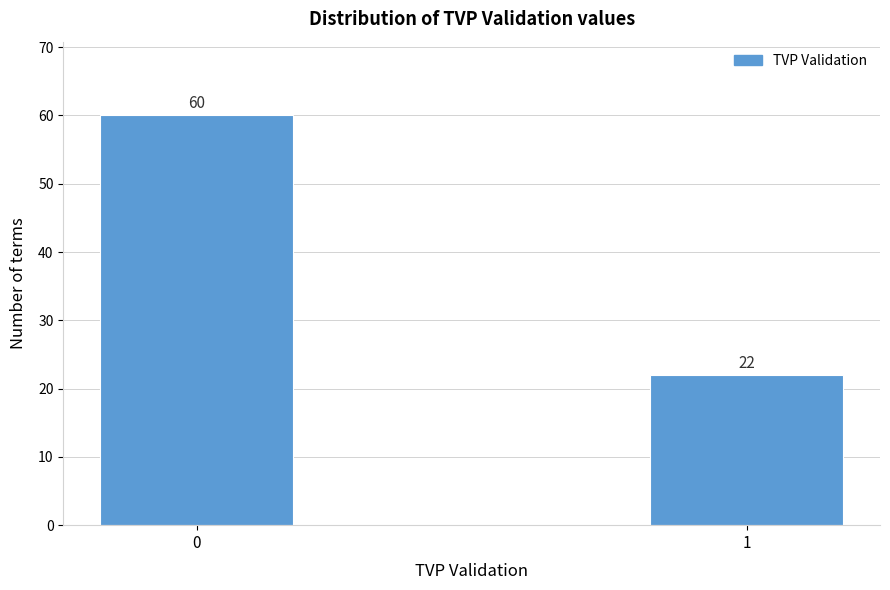

Reading left to right, transcribe all the data shown in this chart.

0=60	1=22